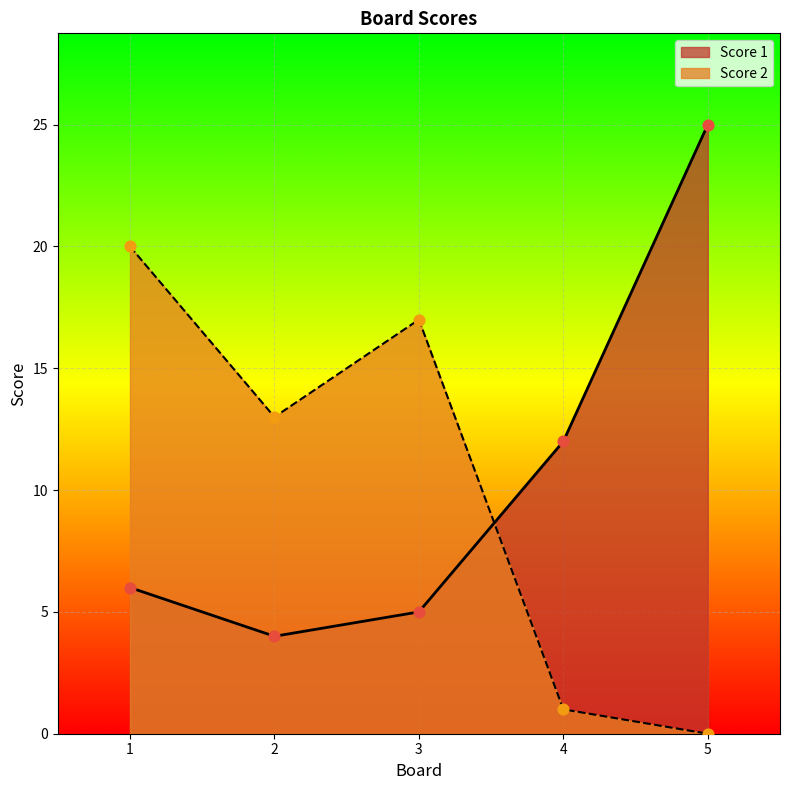

At how many categories does at least one series exceed 18?

2